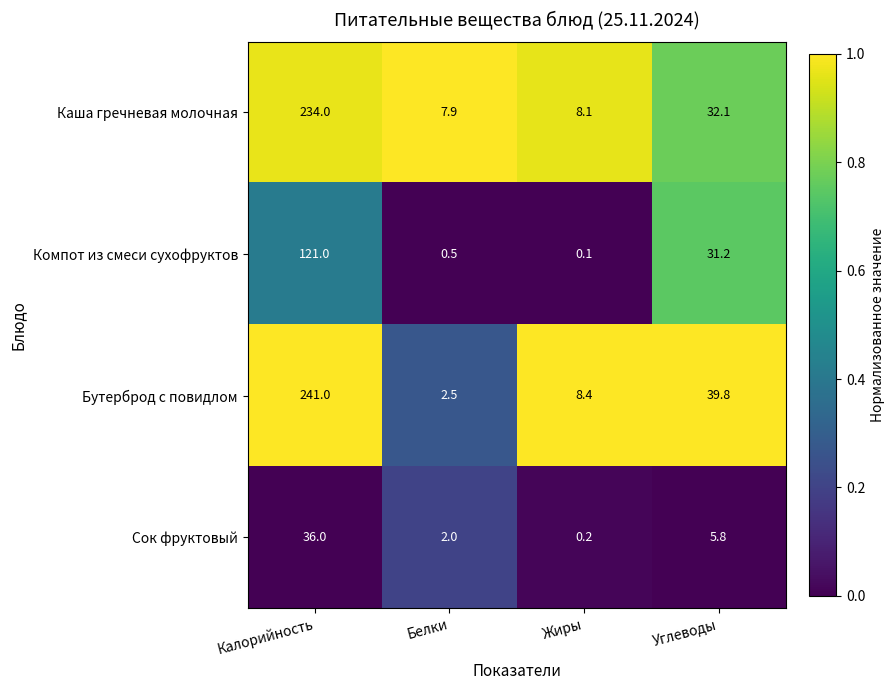

At which category does the chart reach its minimum across all series?

Жиры